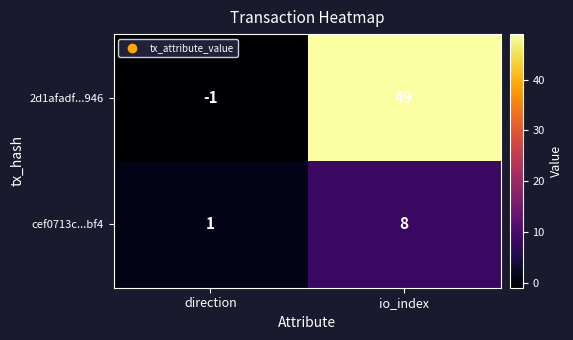

At which label is cef0713c...bf4 closest to 4?

direction